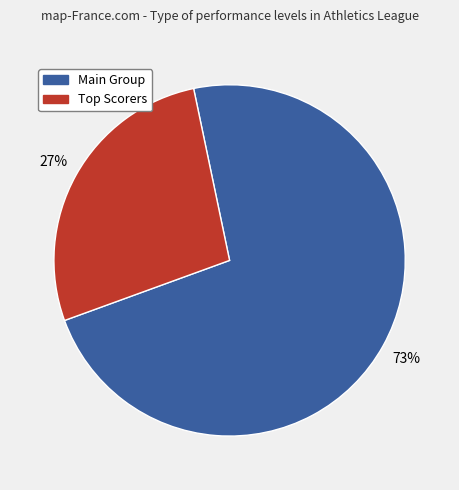

Is there any slice that represents more than half of the pie?

Yes